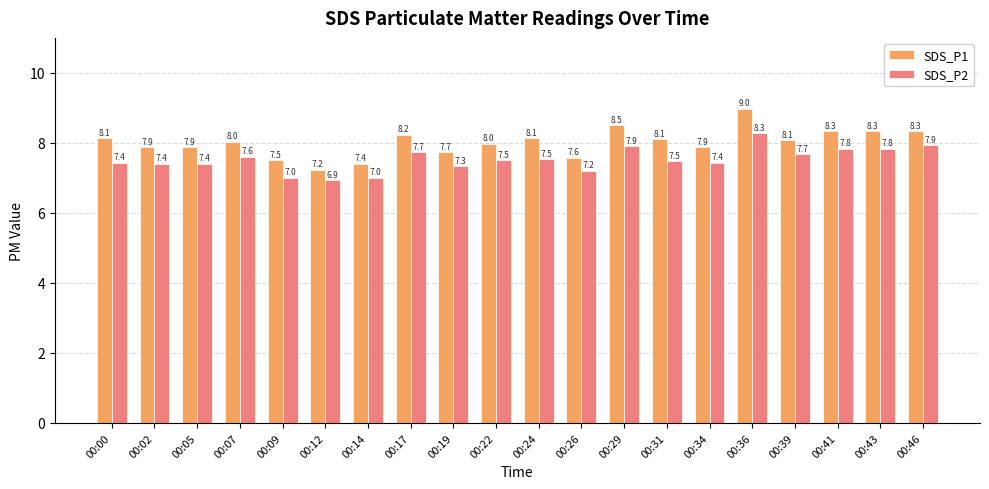

Which category has the lowest value in the SDS_P1 series?

00:12